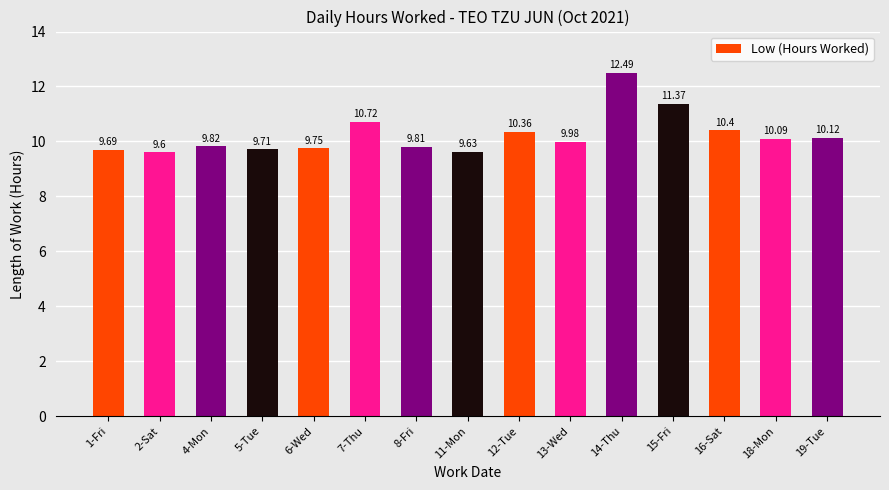

What is the smallest value displayed?

9.6